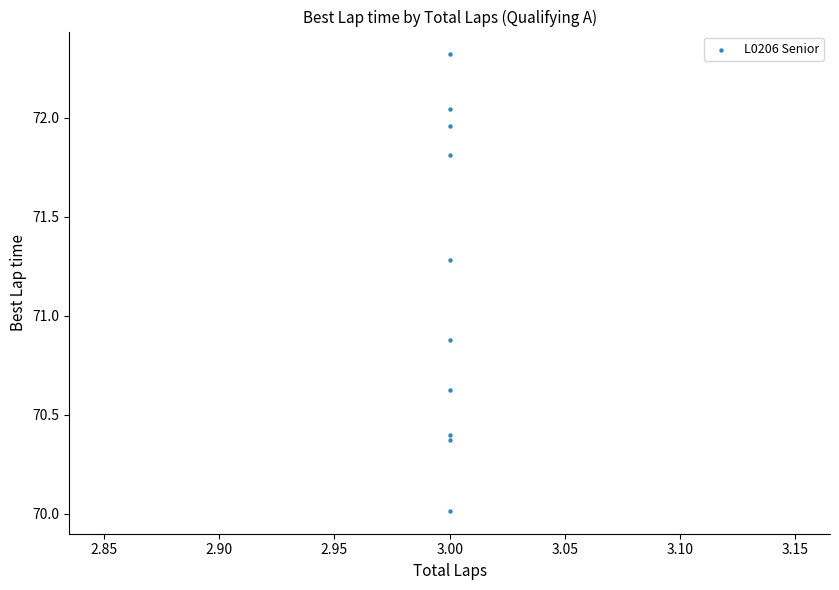

What Y value in the scatter plot is closest to 71?

70.9